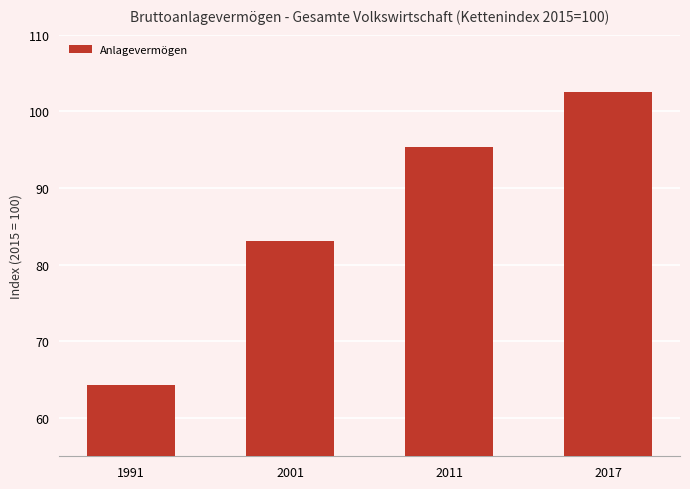

Rank the categories by value from lowest to highest.

1991, 2001, 2011, 2017